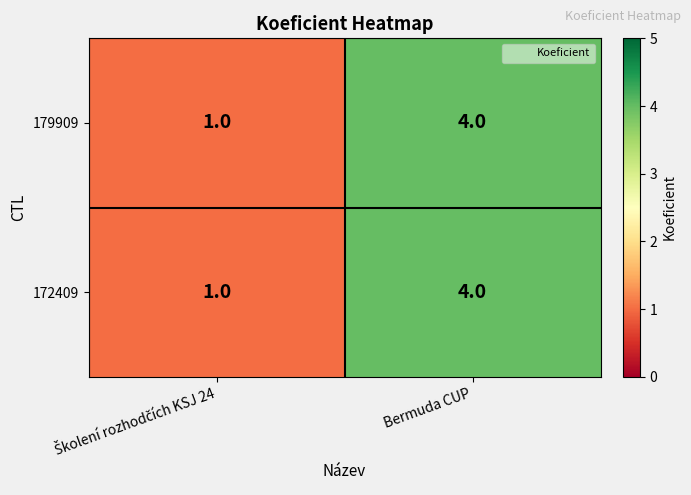

The value of 172409 at Bermuda CUP is 4. True or false?

True